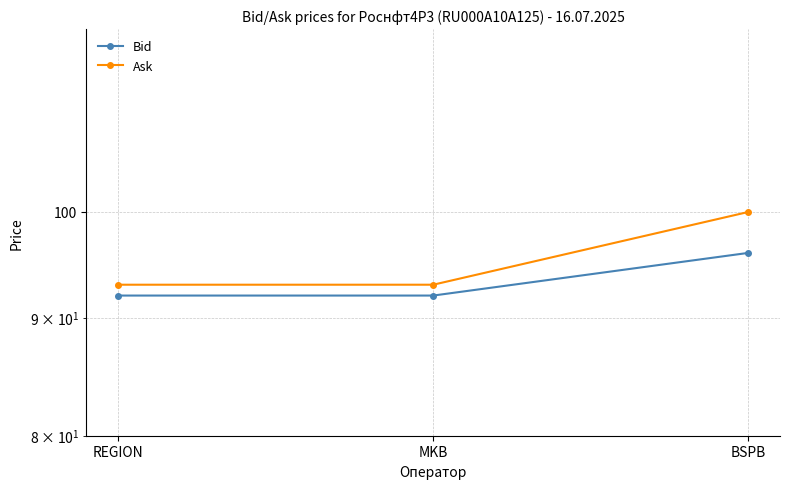

Between MKB and BSPB, which series saw the biggest shift?

Ask